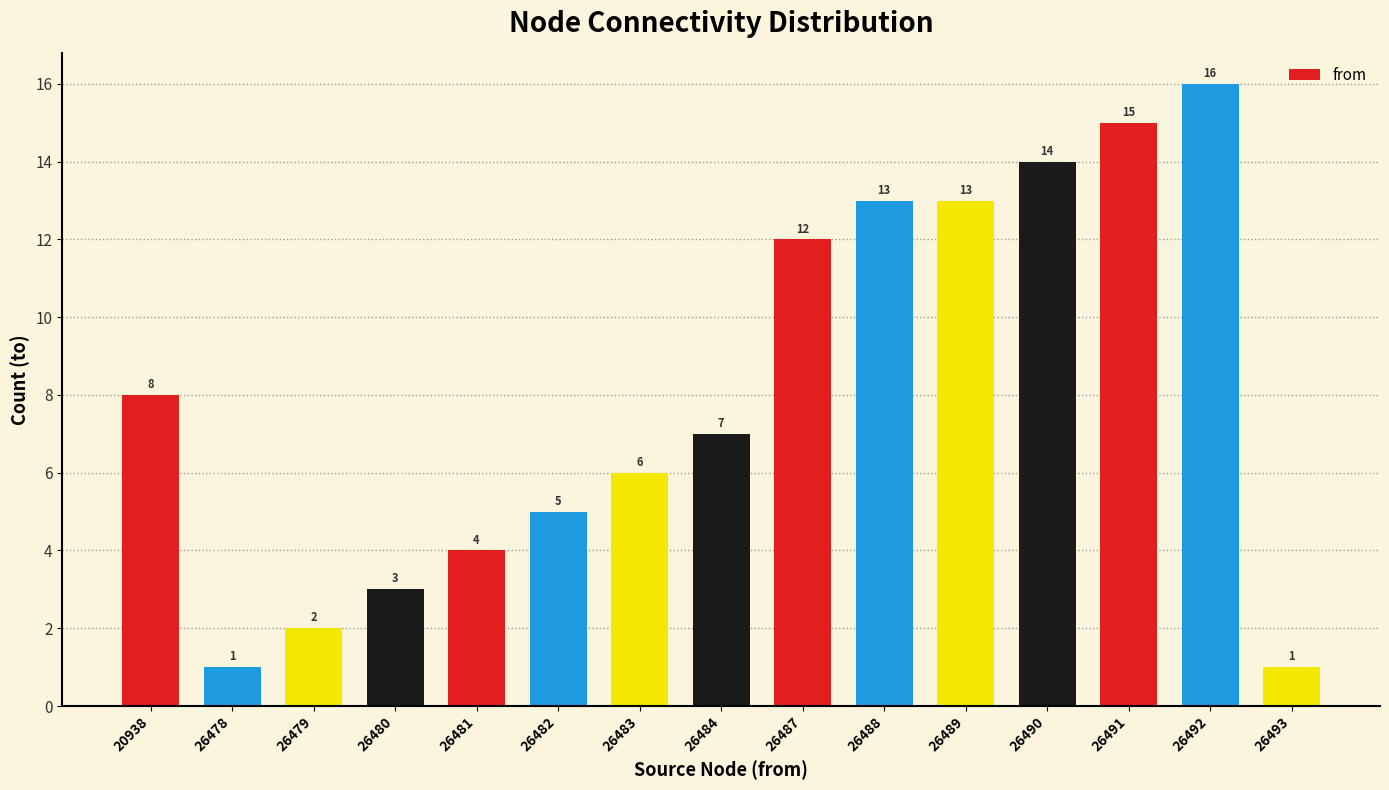

What is the approximate value at 26488, to the nearest 10?

10